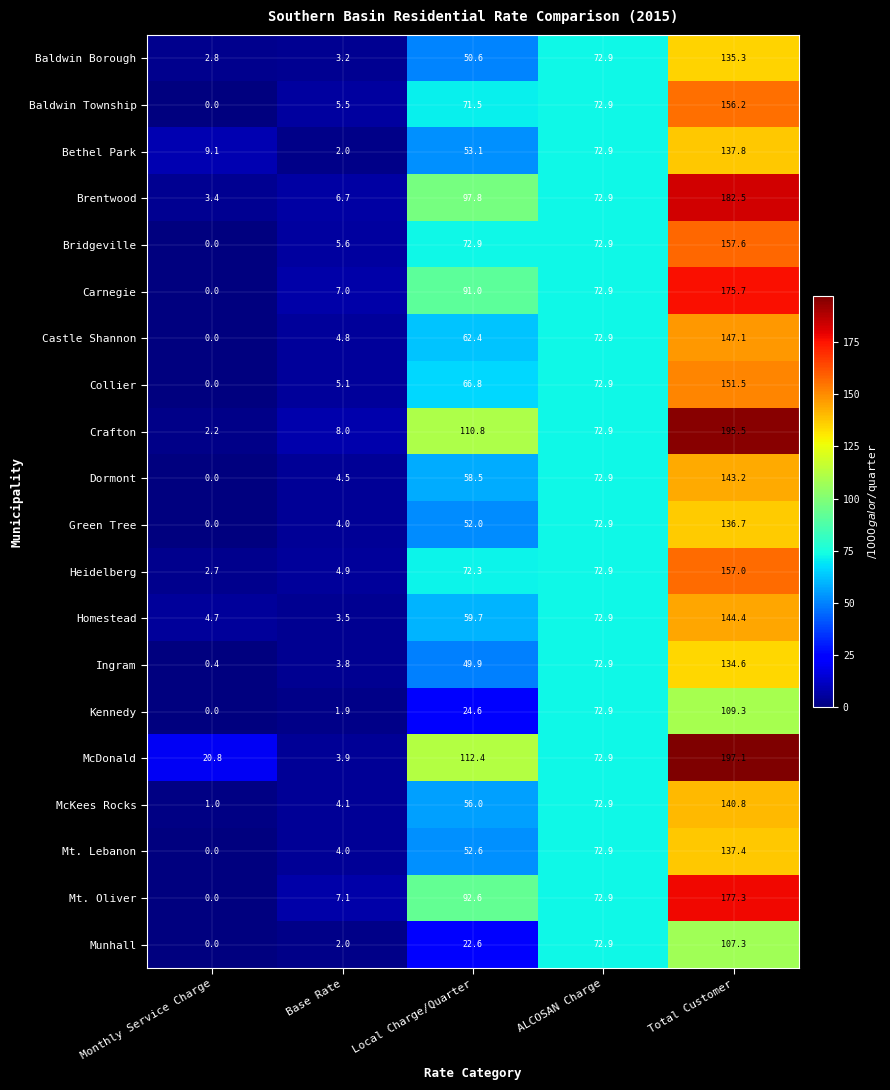

The Bethel Park series shows 1.9 at Monthly Service Charge. True or false?

False